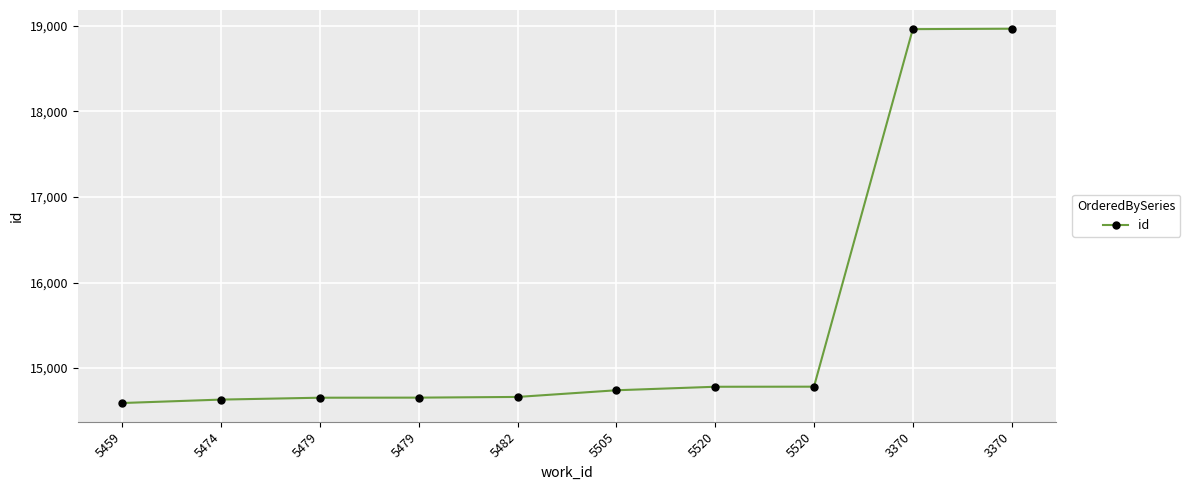

Is this an area chart (filled region under the line)?

No